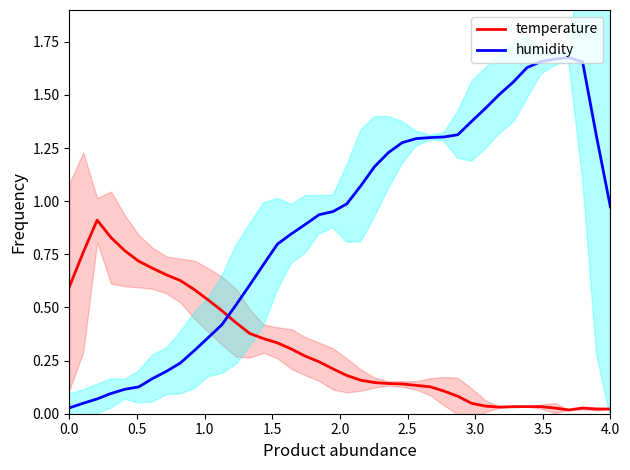

The value of temperature at 0.0 is 1.0. True or false?

False